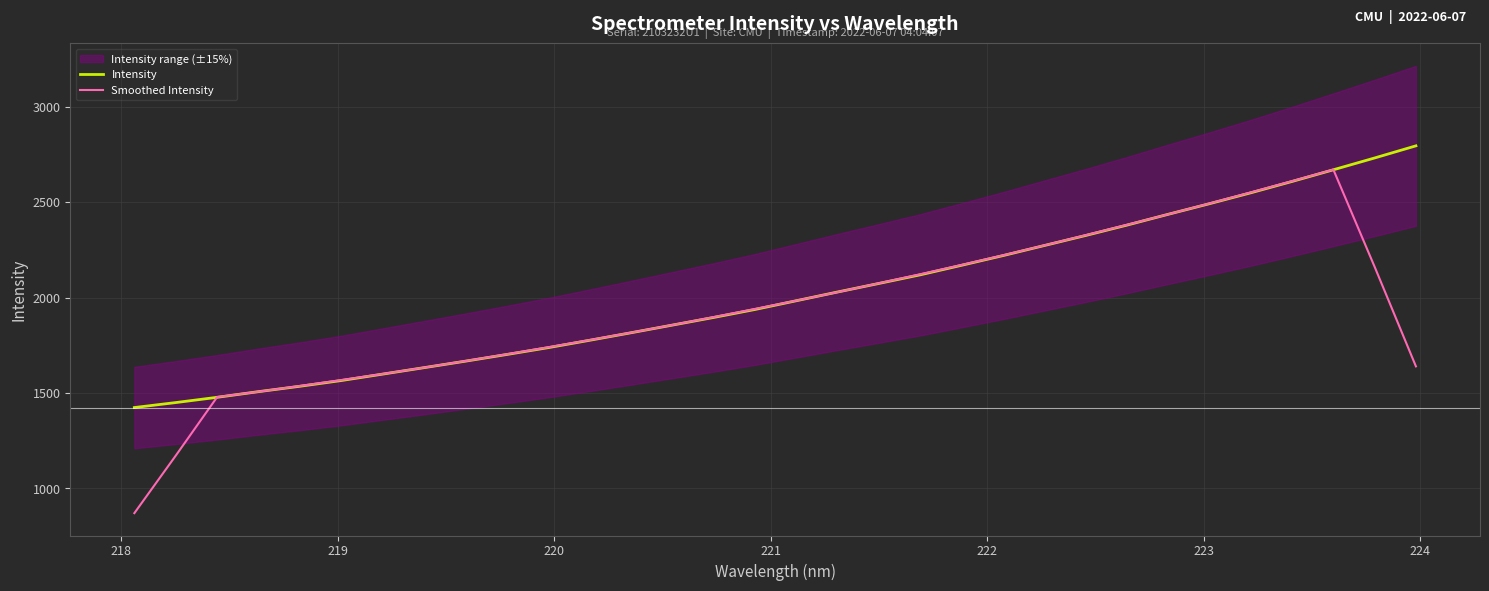

Reading left to right, list all the values displayed in this chart.

Intensity: 1423.7	1449.8	1477.4	1507.1	1535.3	1565.4	1599.1	1632.8	1666.9	1701.9	1737.7	1776.3	1815.7	1855.8	1896.0	1937.8	1983.6	2029.5	2074.4	2119.6	2169.6	2220.2	2273.0	2325.6	2380.0	2436.8	2492.4	2549.6	2609.1	2670.2	2732.2	2795.8
Smoothed Intensity: 870.2	1171.6	1478.7	1507.0	1536.9	1567.9	1599.9	1633.2	1667.7	1703.1	1739.7	1777.5	1816.3	1856.3	1897.8	1940.5	1984.3	2029.0	2075.3	2122.6	2171.4	2221.6	2273.7	2327.1	2381.6	2436.9	2493.6	2551.6	2610.7	2671.3	2161.4	1639.6